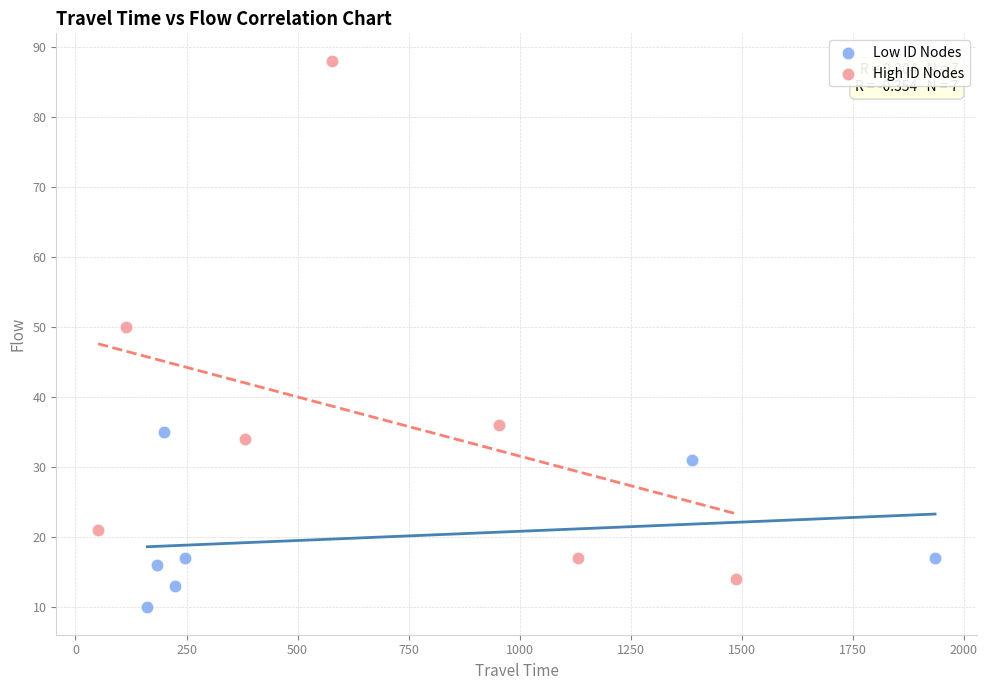

Which series contains the highest Y value?

High ID Nodes